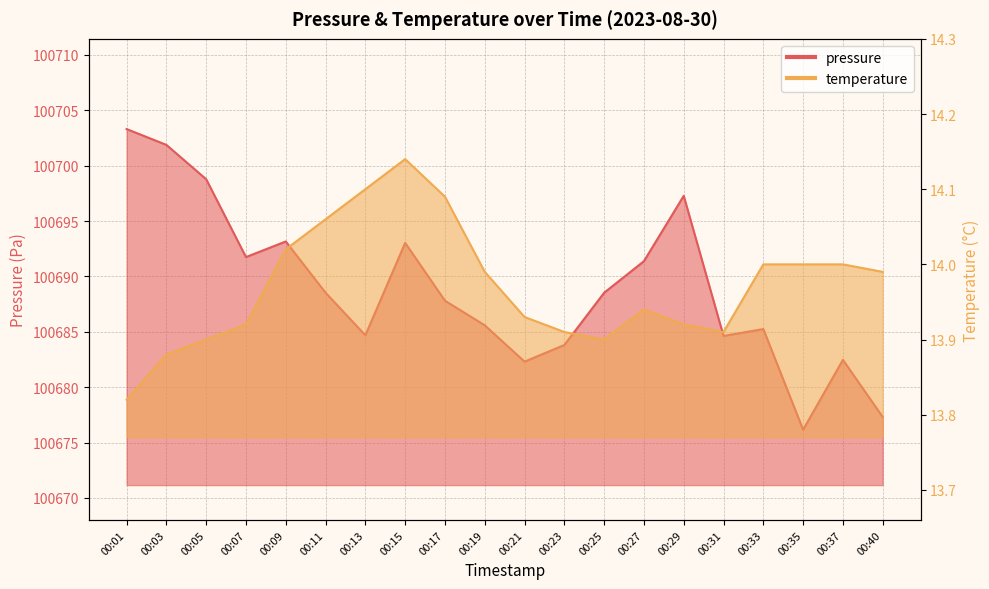

Reading left to right, list all the values displayed in this chart.

pressure: 00:01=100703.3	00:03=100701.9	00:05=100698.8	00:07=100691.8	00:09=100693.2	00:11=100688.5	00:13=100684.7	00:15=100693.0	00:17=100687.8	00:19=100685.6	00:21=100682.3	00:23=100683.8	00:25=100688.5	00:27=100691.4	00:29=100697.3	00:31=100684.6	00:33=100685.2	00:35=100676.2	00:37=100682.5	00:40=100677.3
temperature: 00:01=13.8	00:03=13.9	00:05=13.9	00:07=13.9	00:09=14.0	00:11=14.1	00:13=14.1	00:15=14.1	00:17=14.1	00:19=14.0	00:21=13.9	00:23=13.9	00:25=13.9	00:27=13.9	00:29=13.9	00:31=13.9	00:33=14.0	00:35=14.0	00:37=14.0	00:40=14.0